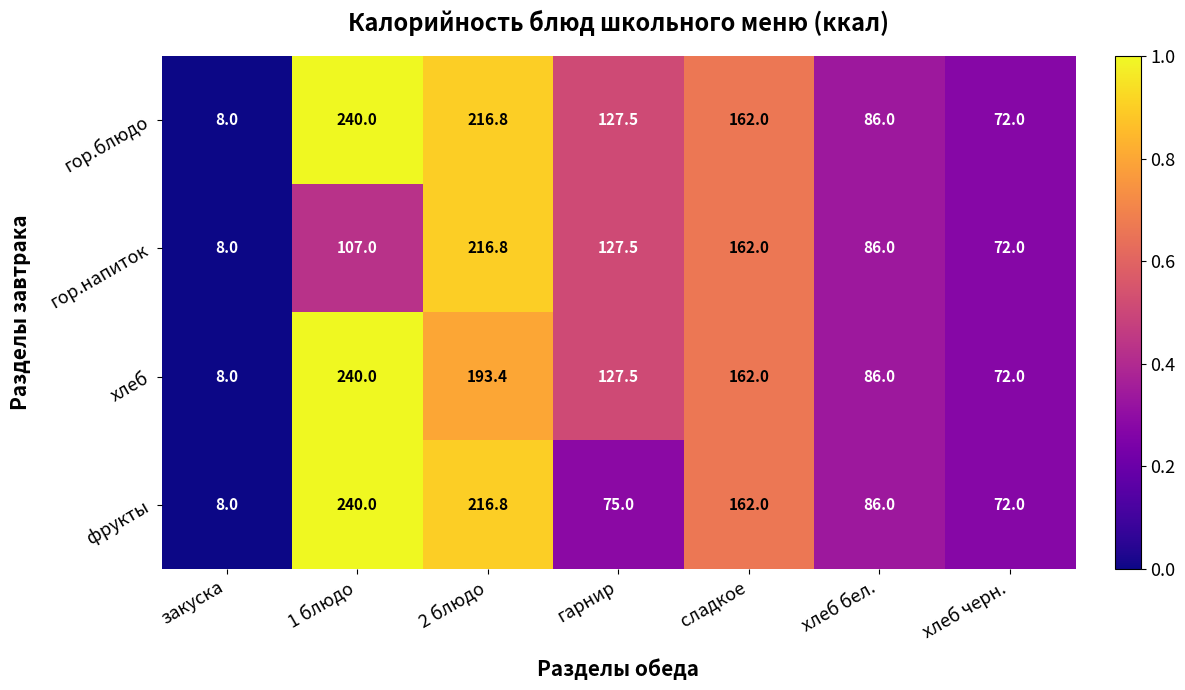

What is the difference between the хлеб values at 2 блюдо and гарнир?

65.9